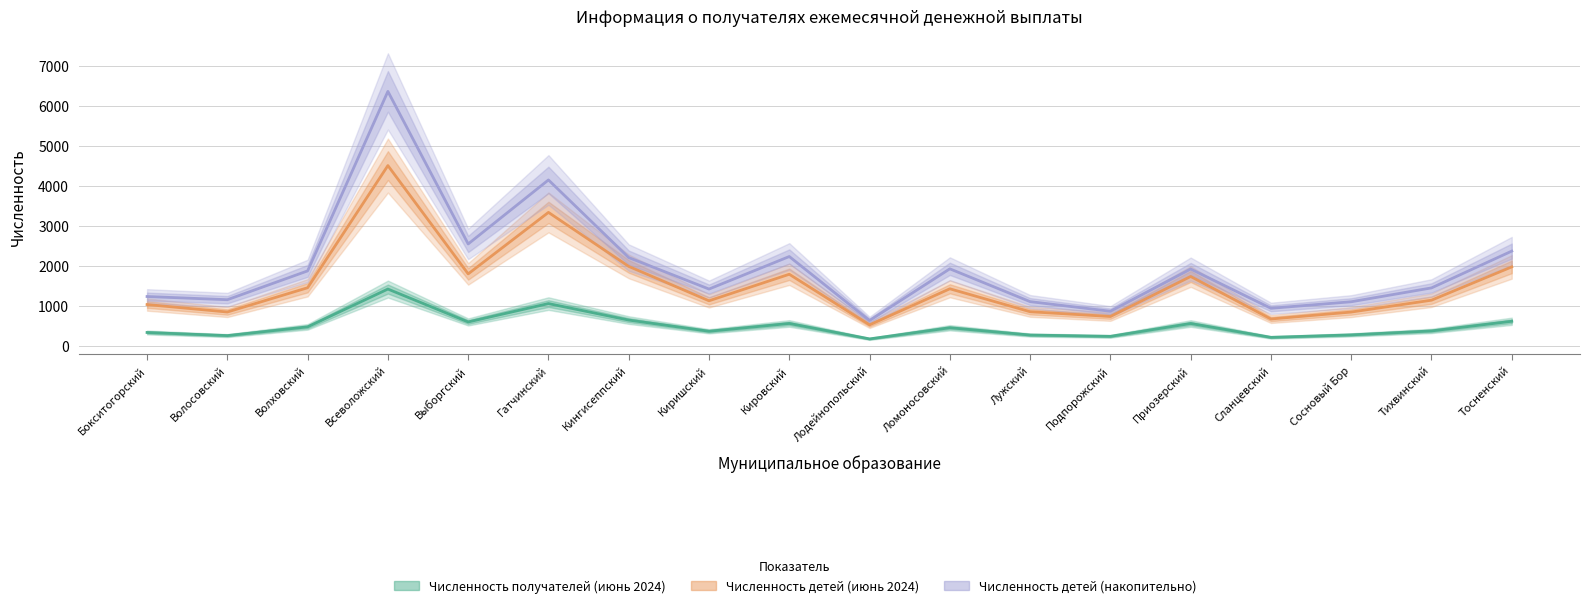

Reading left to right, extract all data points from this chart.

Численность получателей (июнь 2024): Бокситогорский=329	Волосовский=251	Волховский=470	Всеволожский=1417	Выборгский=593	Гатчинский=1053	Кингисеппский=640	Киришский=360	Кировский=555	Лодейнопольский=168	Ломоносовский=448	Лужский=265	Подпорожский=232	Приозерский=554	Сланцевский=207	Сосновый Бор=269	Тихвинский=368	Тосненский=610
Численность детей (июнь 2024): Бокситогорский=1029	Волосовский=842	Волховский=1450	Всеволожский=4511	Выборгский=1797	Гатчинский=3338	Кингисеппский=1985	Киришский=1123	Кировский=1788	Лодейнопольский=520	Ломоносовский=1424	Лужский=849	Подпорожский=730	Приозерский=1732	Сланцевский=667	Сосновый Бор=841	Тихвинский=1138	Тосненский=1973
Численность детей (накопительно): Бокситогорский=1230	Волосовский=1150	Волховский=1872	Всеволожский=6370	Выборгский=2547	Гатчинский=4151	Кингисеппский=2206	Киришский=1417	Кировский=2232	Лодейнопольский=629	Ломоносовский=1924	Лужский=1102	Подпорожский=861	Приозерский=1919	Сланцевский=935	Сосновый Бор=1099	Тихвинский=1446	Тосненский=2368